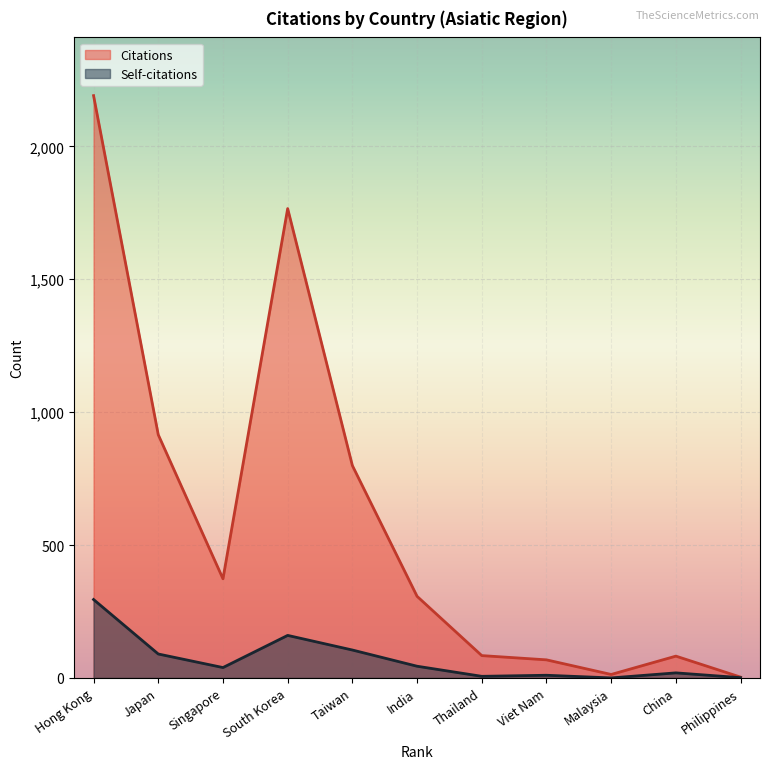

What is the sum of the Citations values at India and Singapore?

680